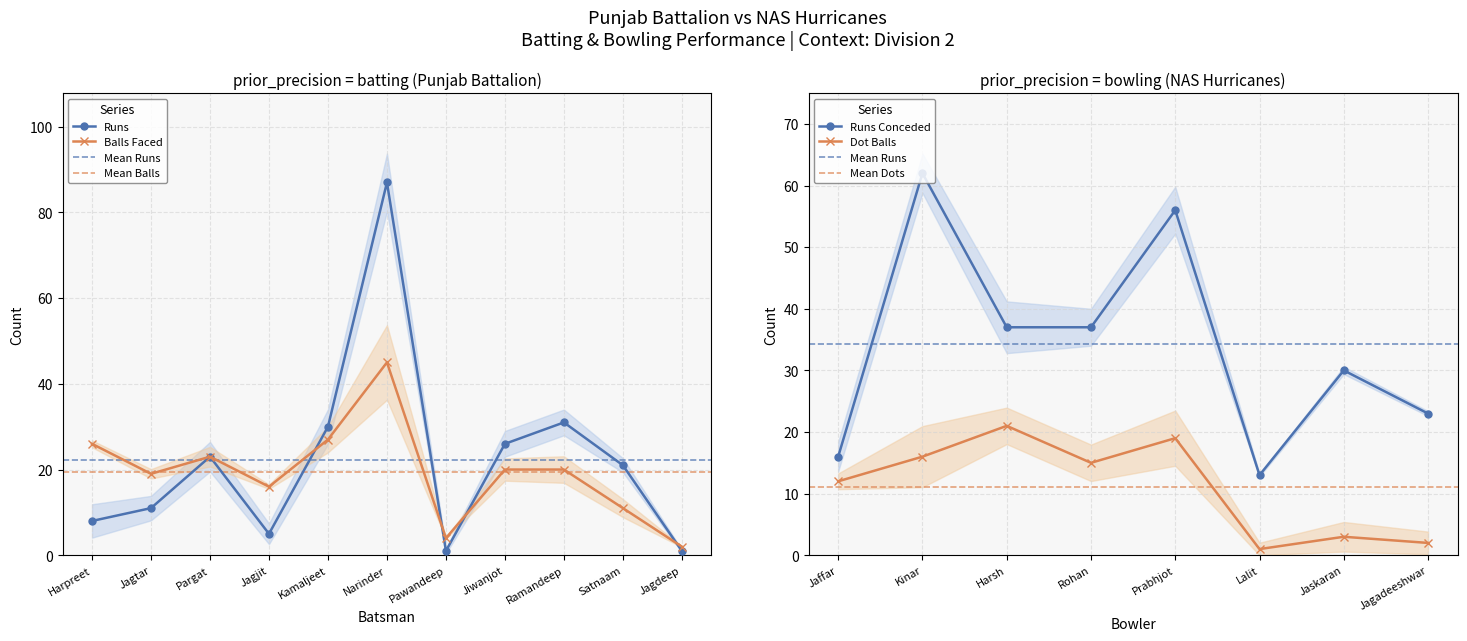

How many lines are shown in the chart?

2